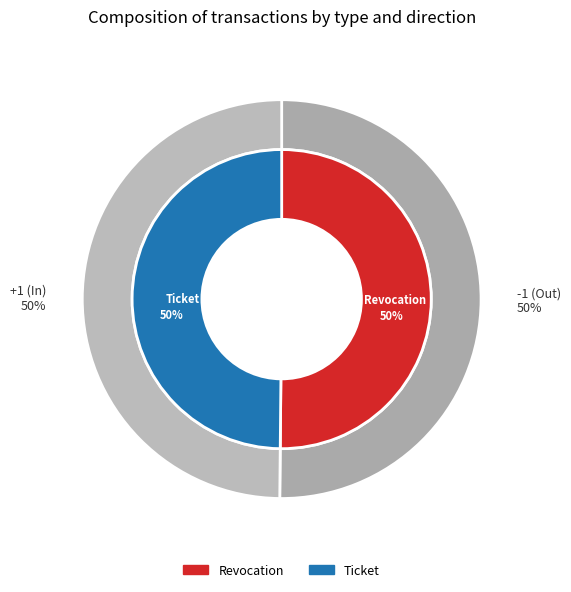

Is there any slice that represents more than half of the pie?

Yes